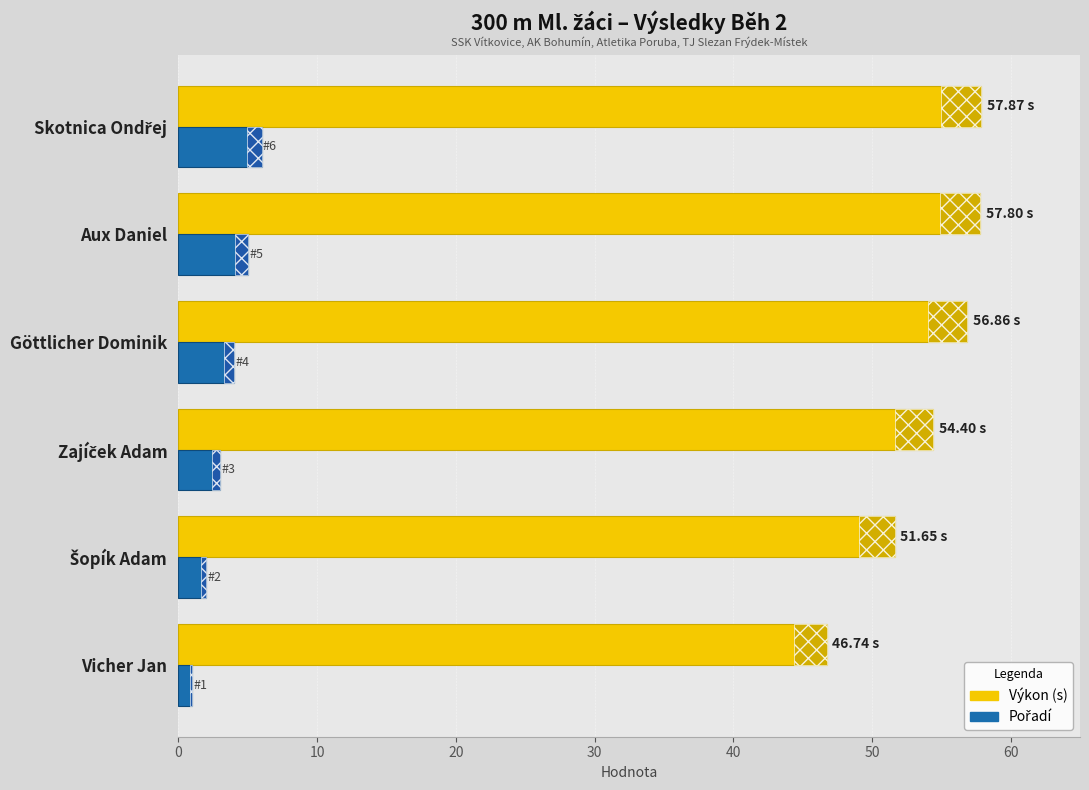

Which category has the lowest value in the Výkon (s) series?

Vicher Jan